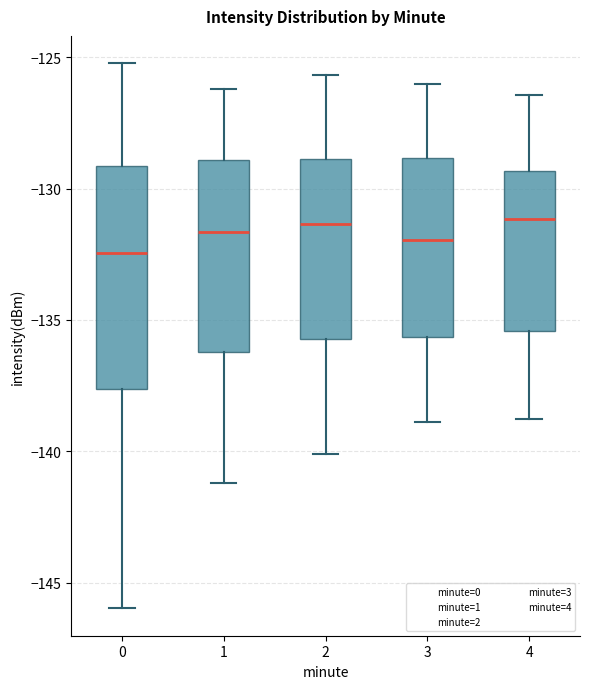

Where is the upper edge of the box at x = 4 on the y-axis? The values are not printed on the chart, so give them approximately, as read against the axis.

-129.5